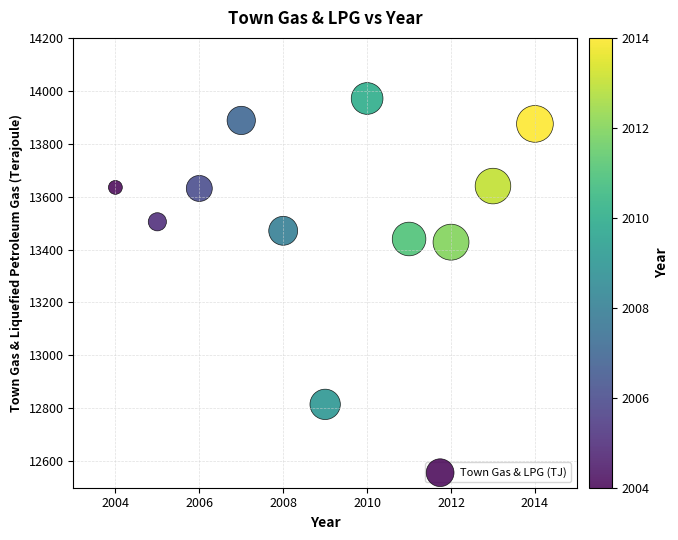

What is the average X value?

2009